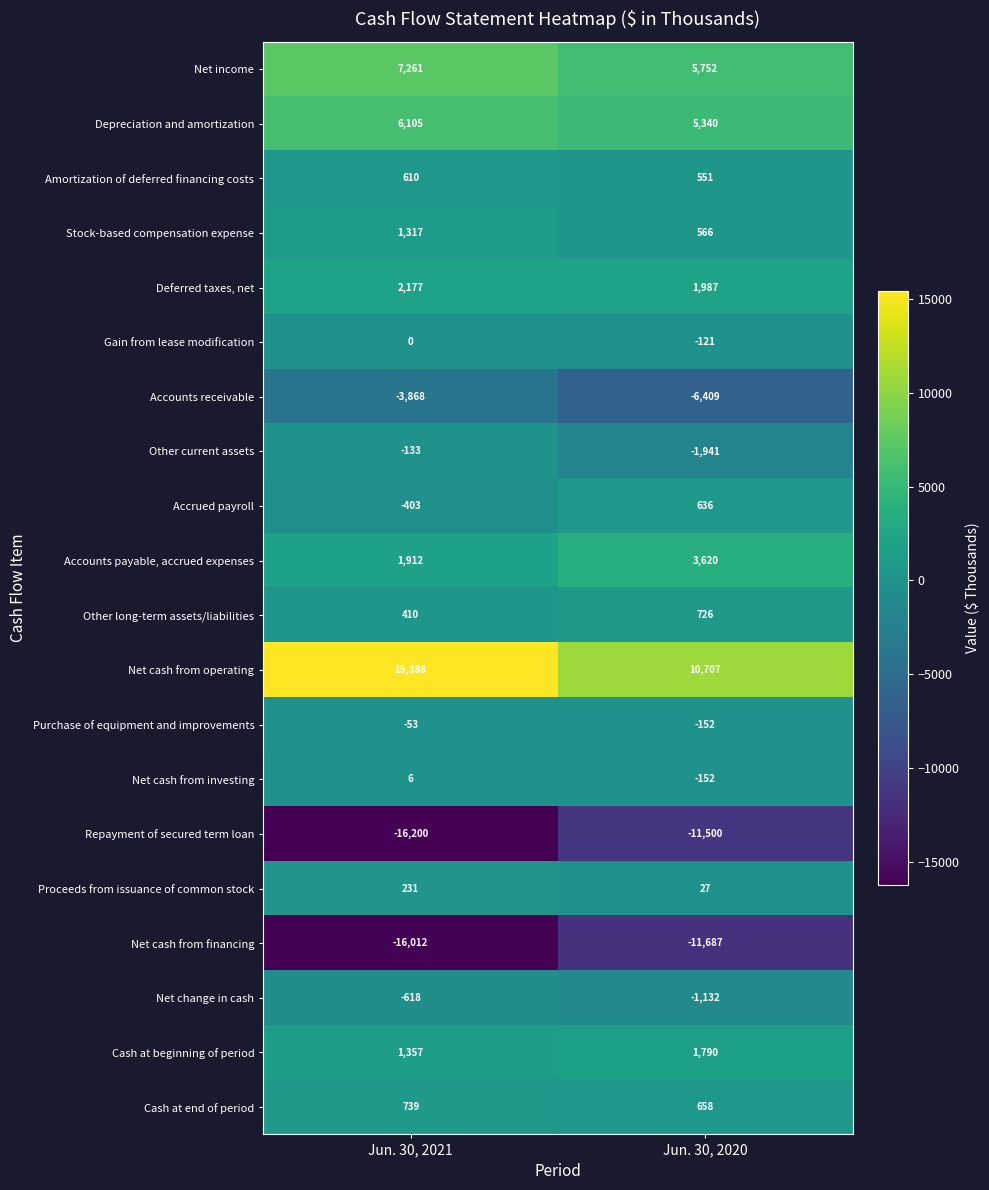

Where is Gain from lease modification nearest to the value -60?

Jun. 30, 2021